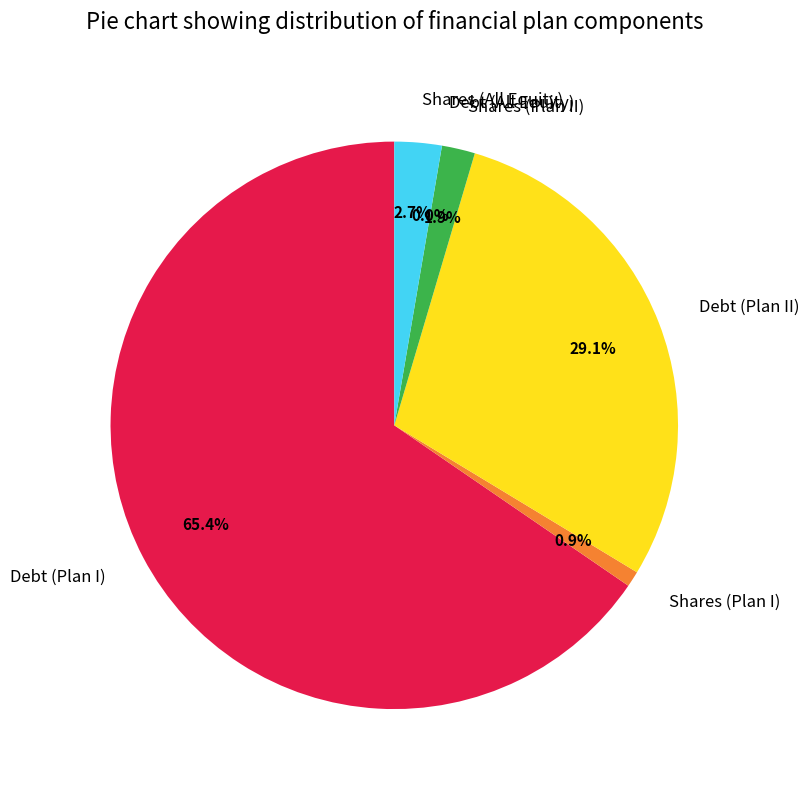

What is the change in value from Shares (Plan II) to Debt (All Equity)?

-1900